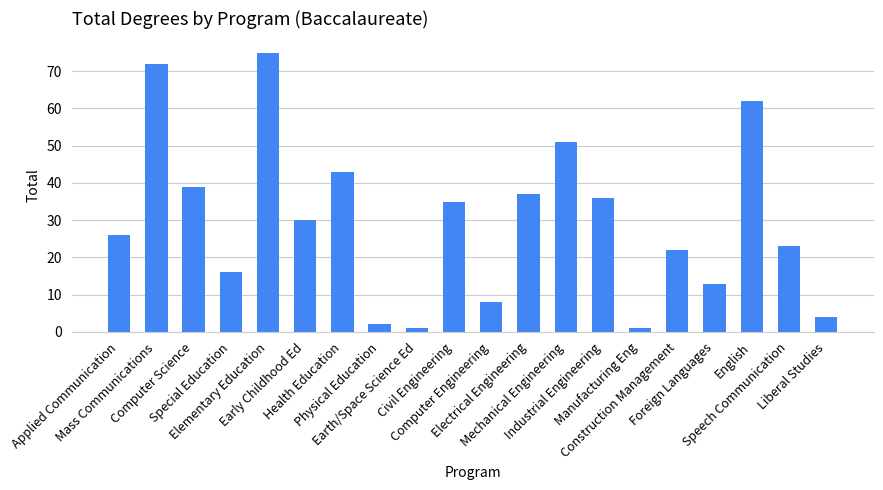

What is the average value?

30